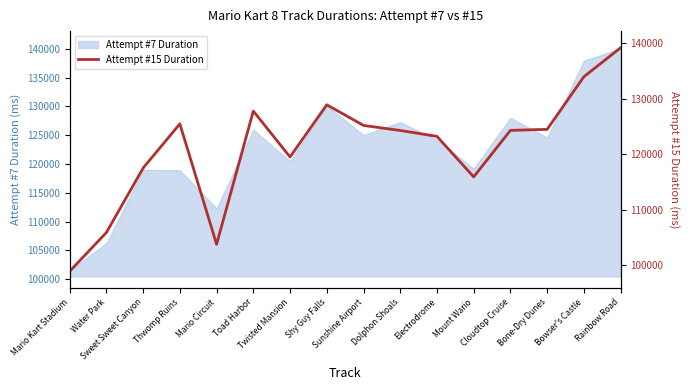

Where is the first local maximum?

Thwomp Ruins